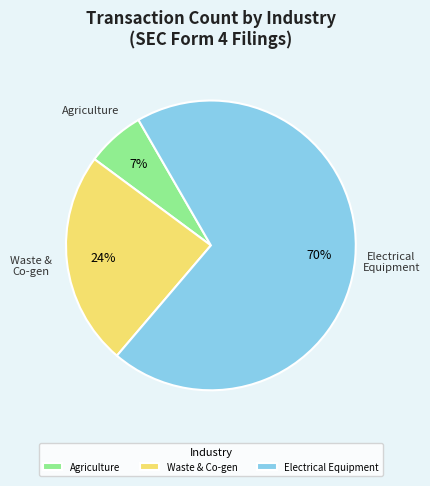

How many slices are in this pie chart?

3